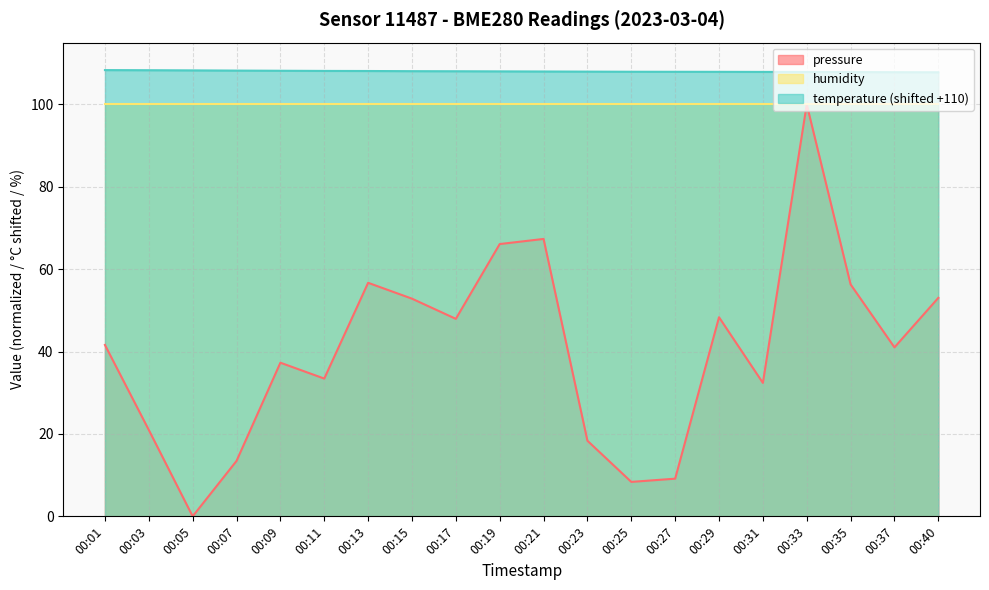

True or false: temperature (shifted +110) and humidity intersect in this chart.

False